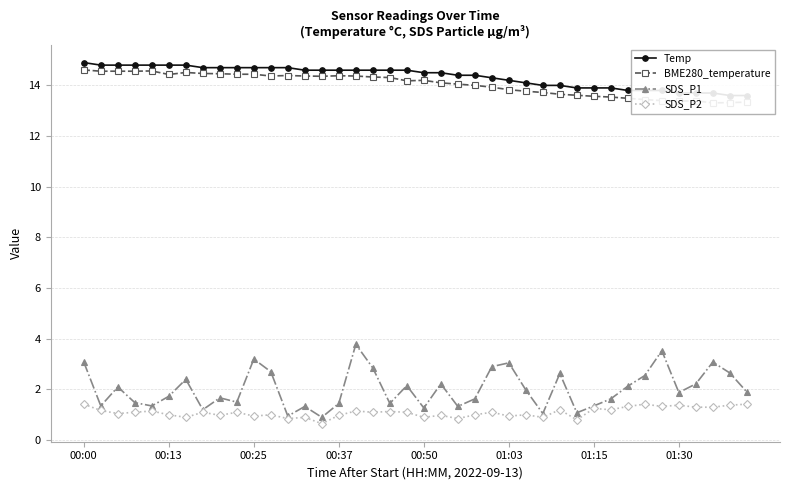

Is it true that SDS_P2 equals 1.3 at 36?

True